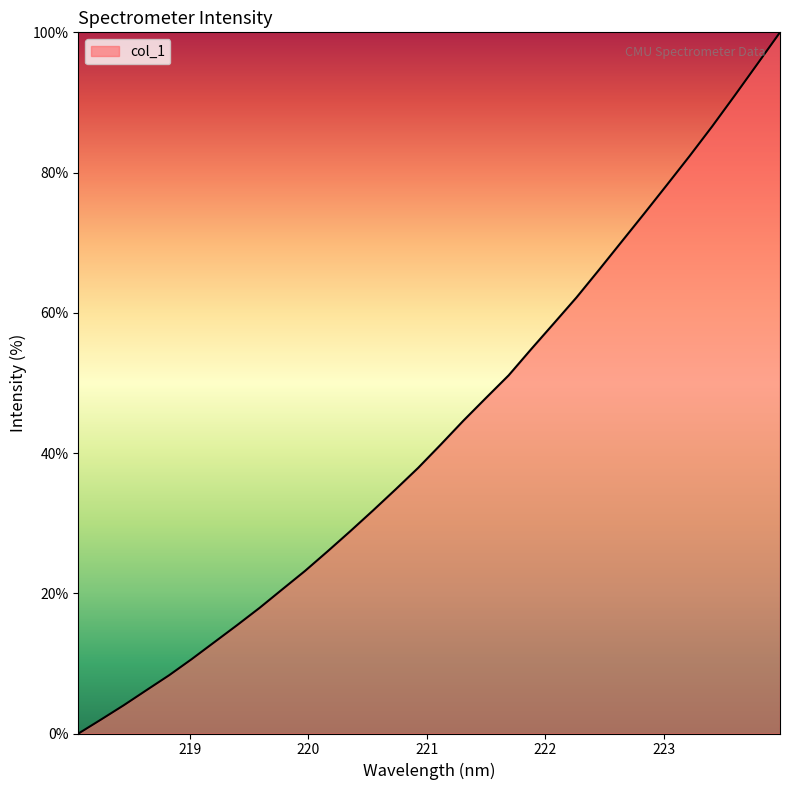

What is the difference between the maximum and minimum values?

100.0